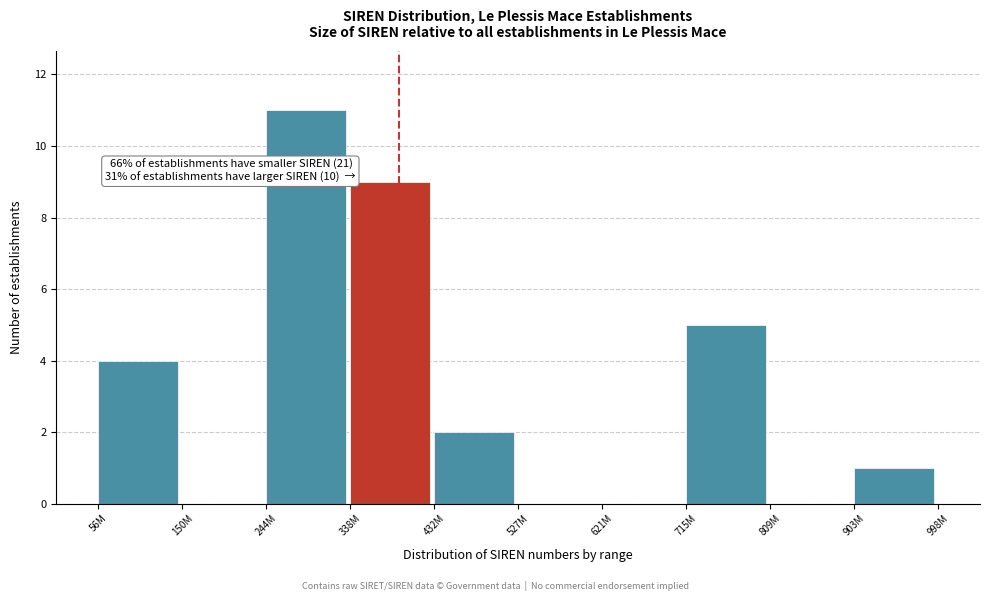

Reading left to right, what are all the values shown in this chart?

56M=4	150M=0	244M=11	338M=9	432M=2	527M=0	621M=0	715M=5	809M=0	903M=1